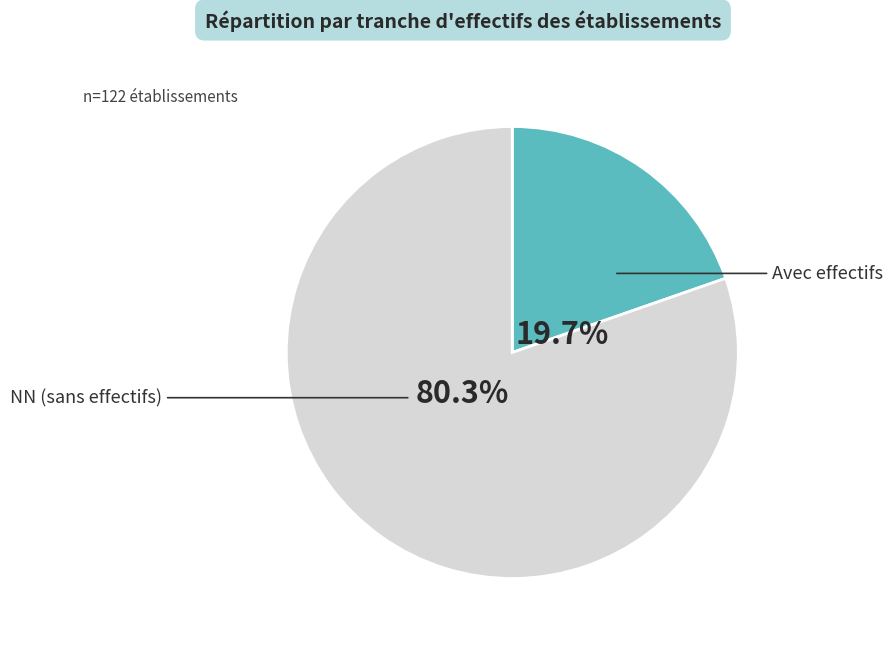

Which category has the biggest portion of the pie?

NN (sans effectifs)